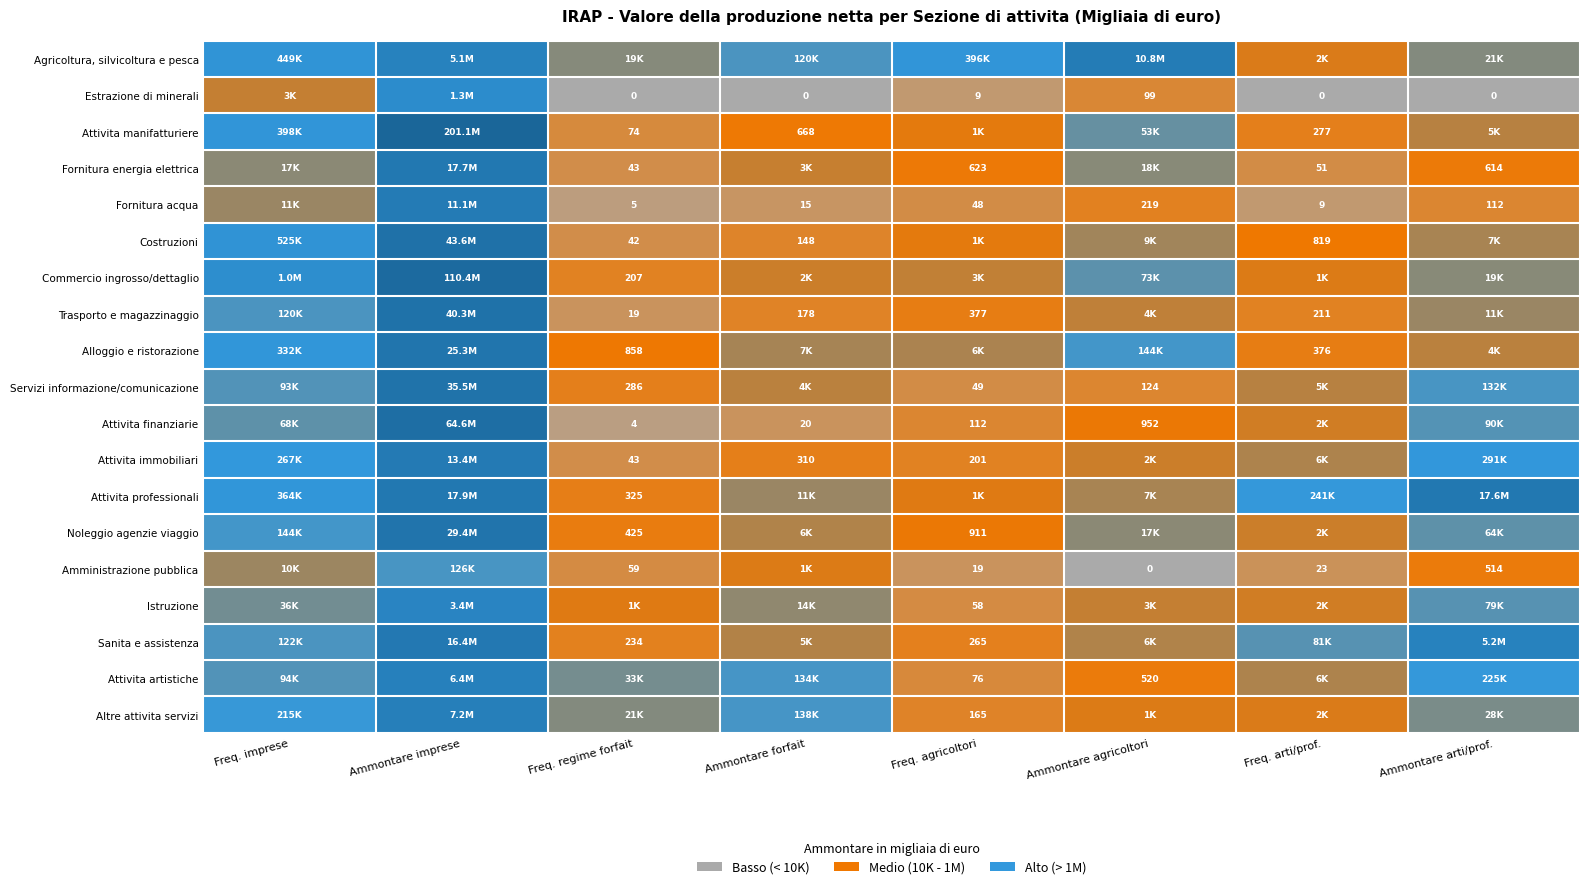

True or false: Estrazione di minerali has a value of 3.3 at Freq. imprese.

False